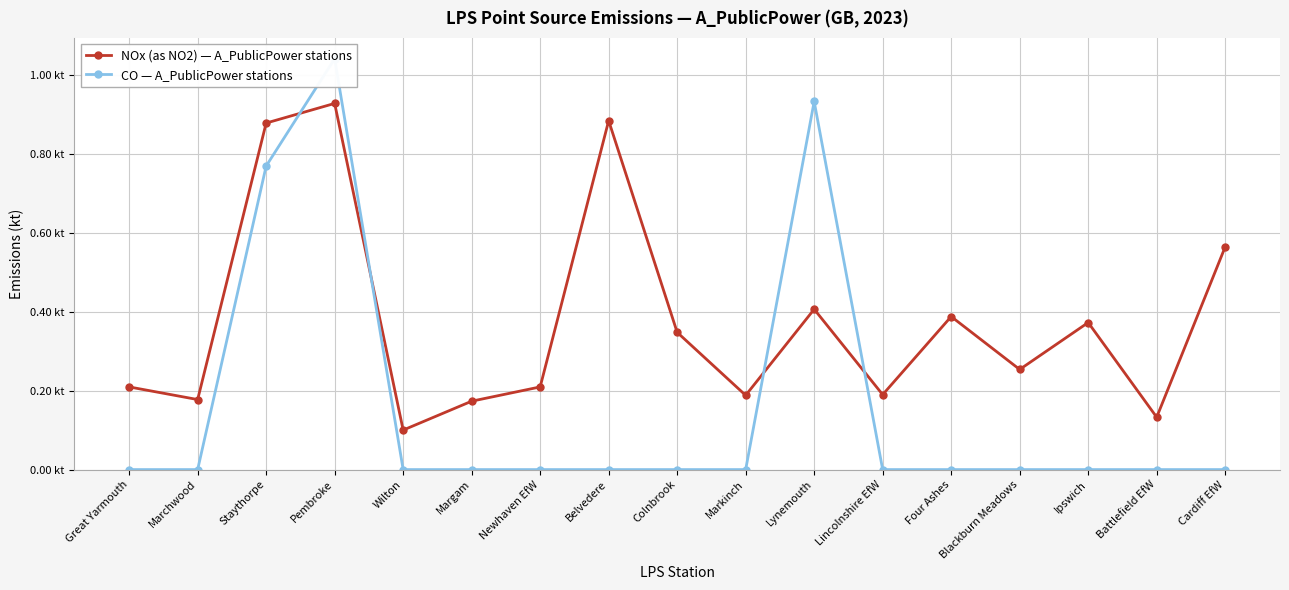

Does the chart display data point markers on the line(s)?

Yes